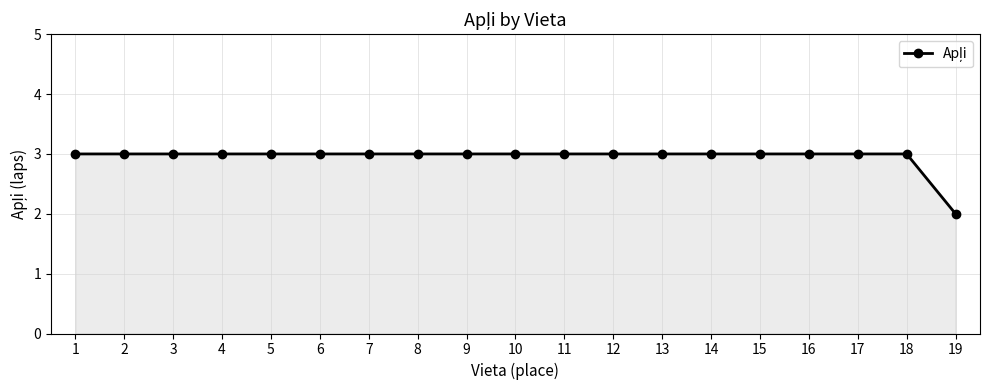

The chart shows a value of 3 at 7. True or false?

True